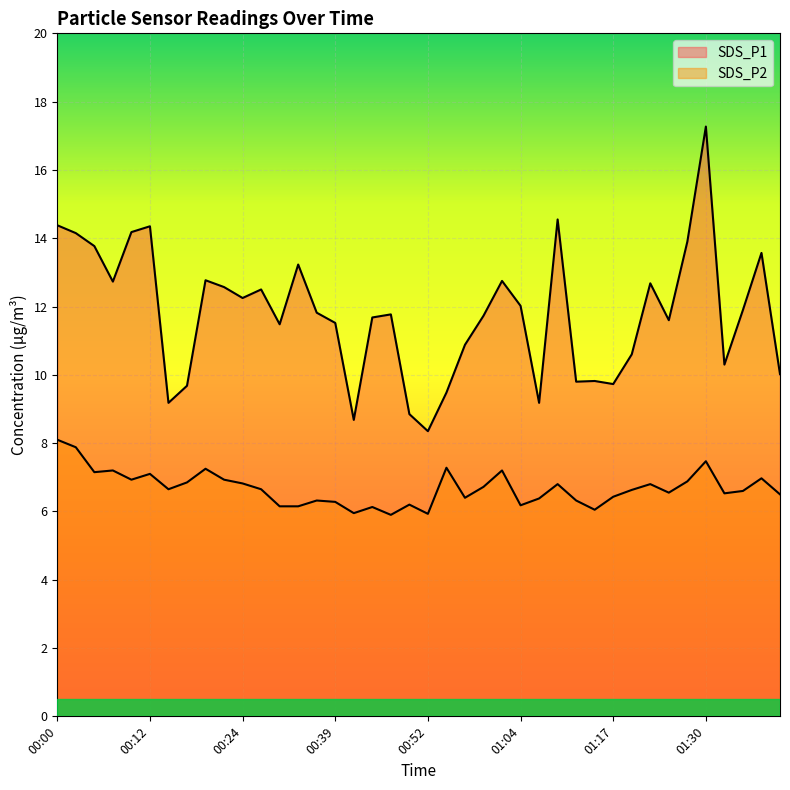

What is the difference between the second highest and minimum values in the SDS_P1 series?

6.2